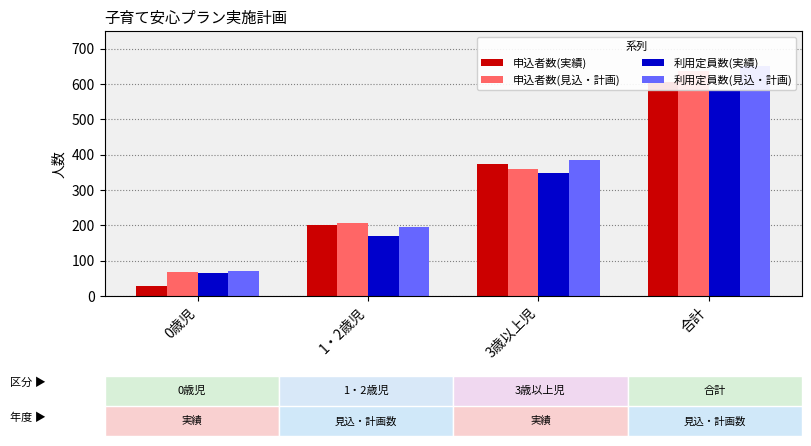

How many data points in 申込者数(実績) are above 375?

1